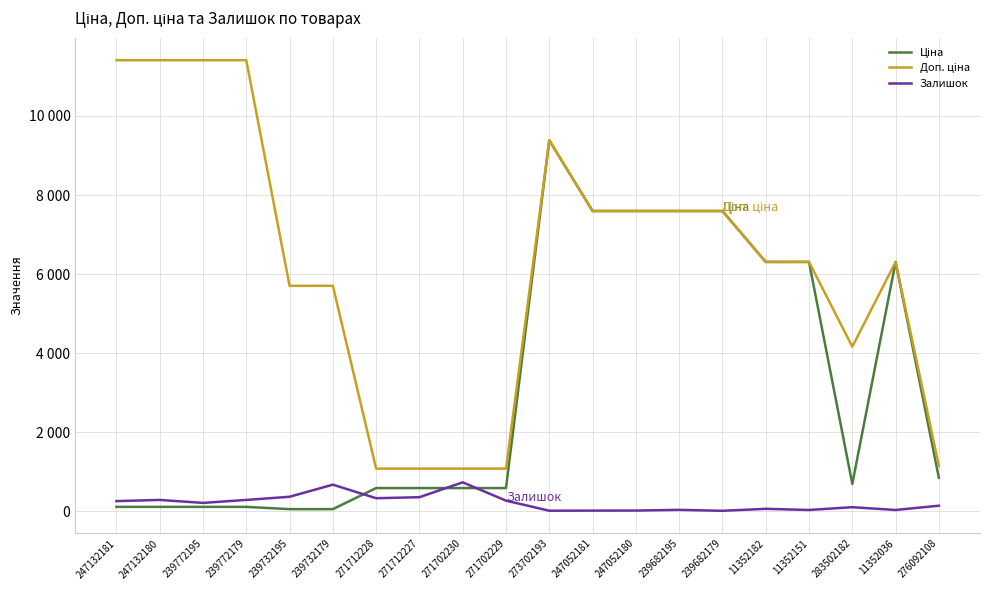

How many intersections are there between Ціна and Залишок?

3